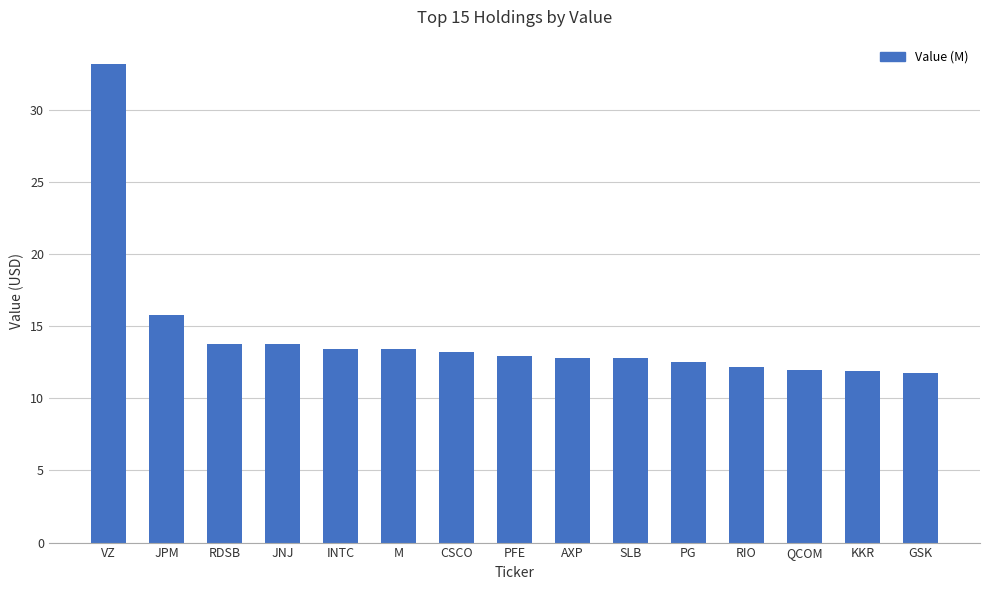

Which has a higher value, M or RIO?

M